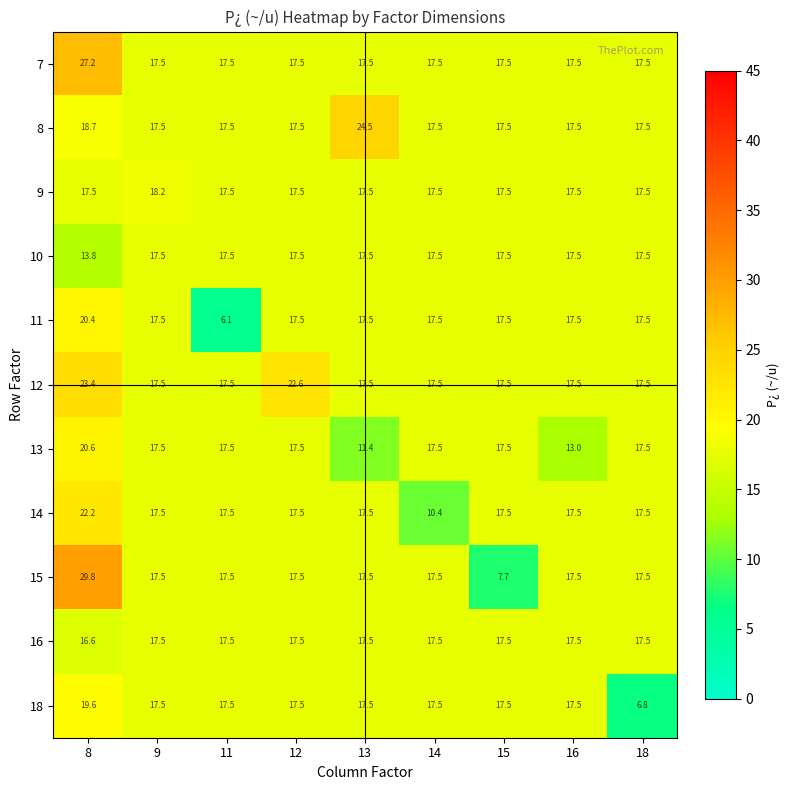

At which category is the sum across all series the highest?

8